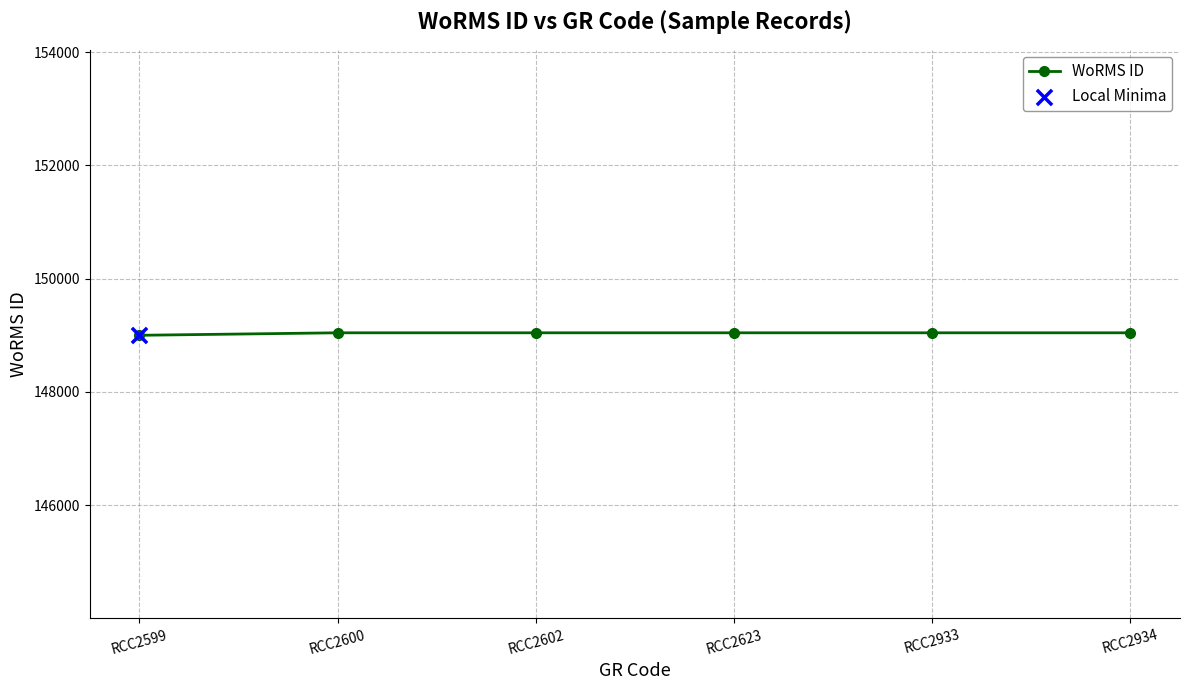

What is the change in value from RCC2599 to RCC2600?

+44